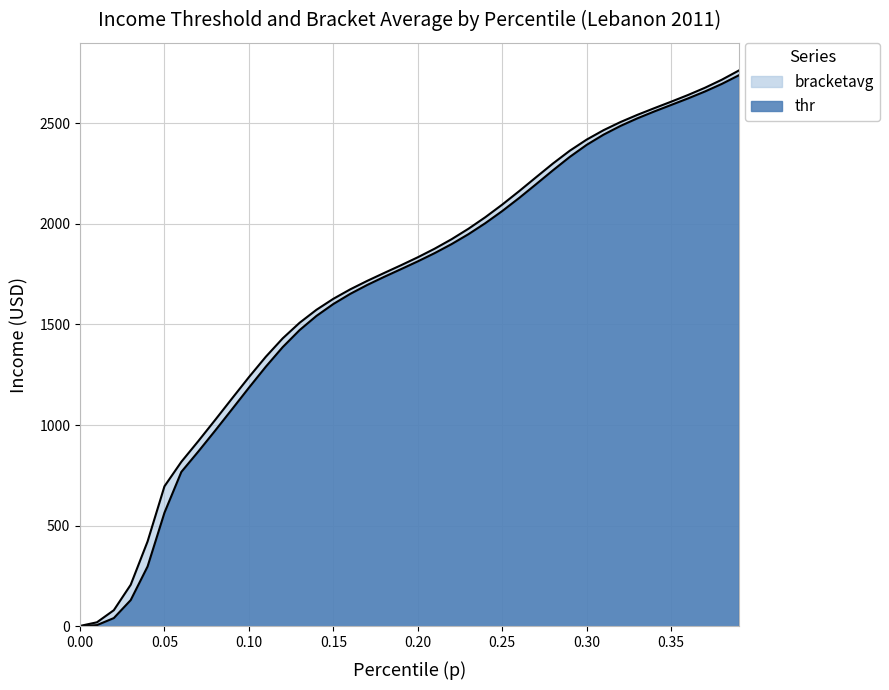

How many data points in thr are above 1813?

20